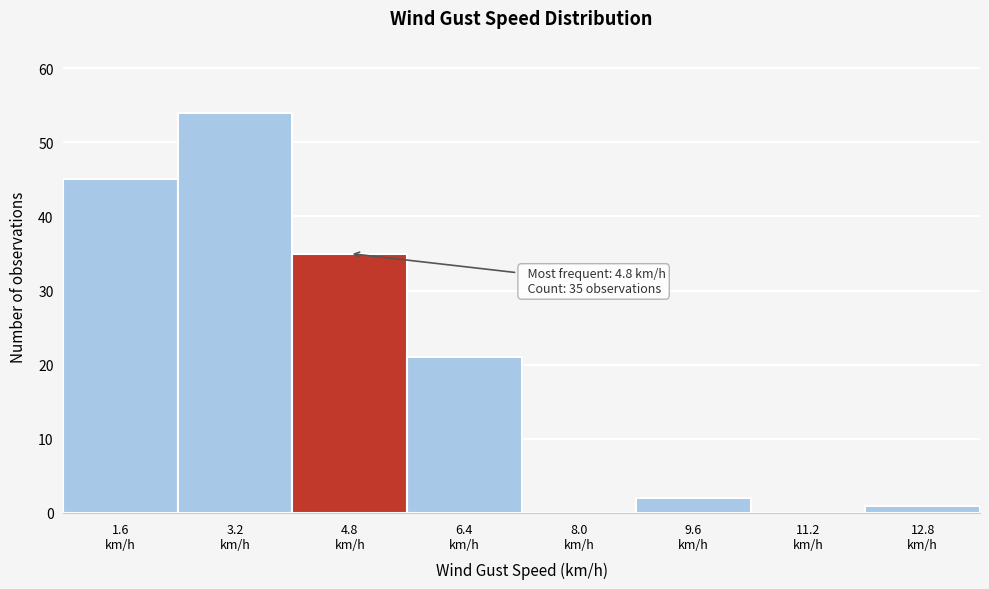

What is the sum of all values?

158